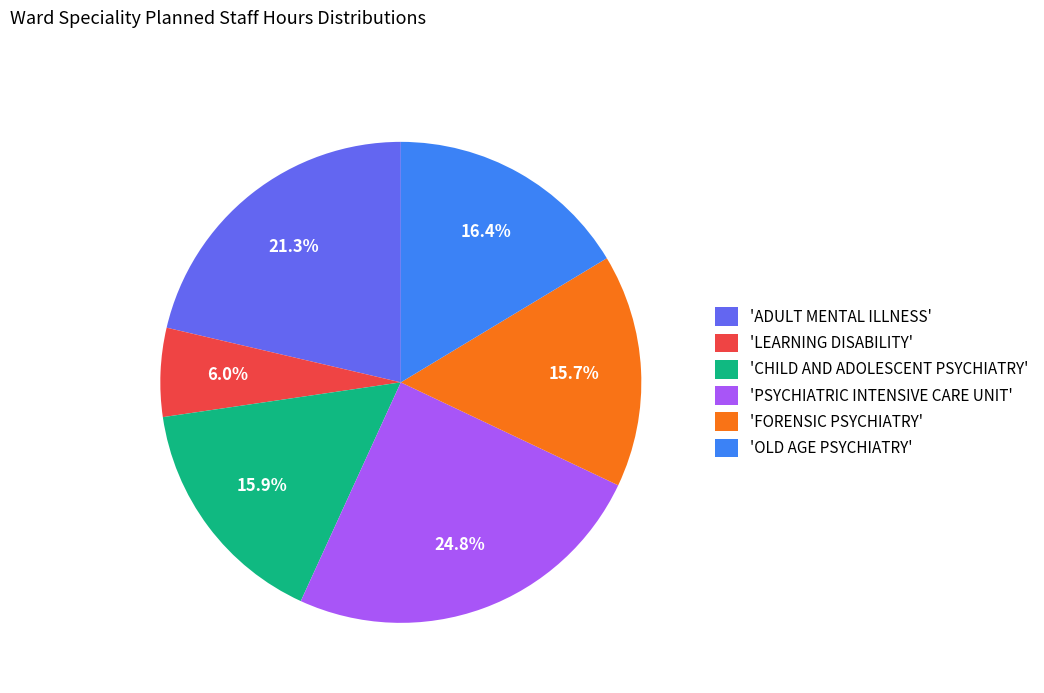

How many segments does this pie chart have?

6